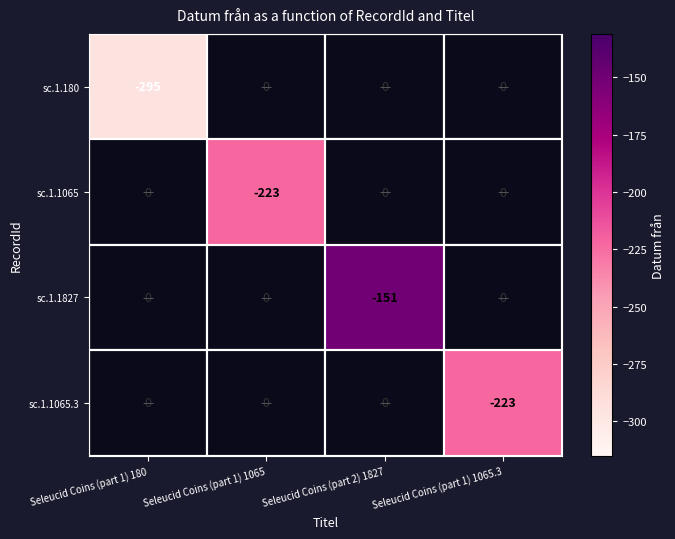

True or false: sc.1.180 has a value of 99 at Seleucid Coins (part 2) 1827.

False